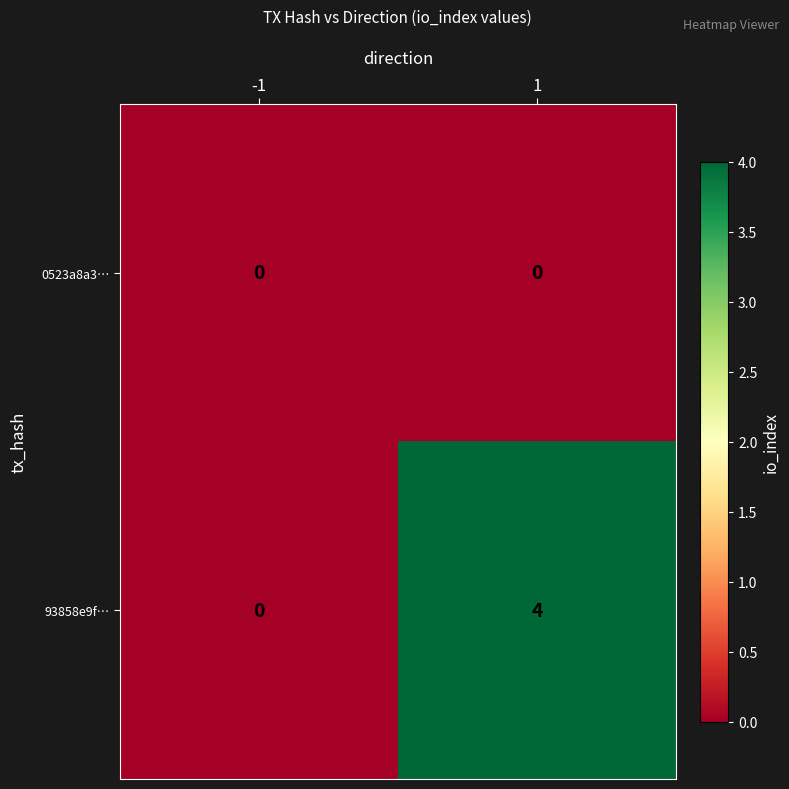

At which category is the sum across all series the highest?

1